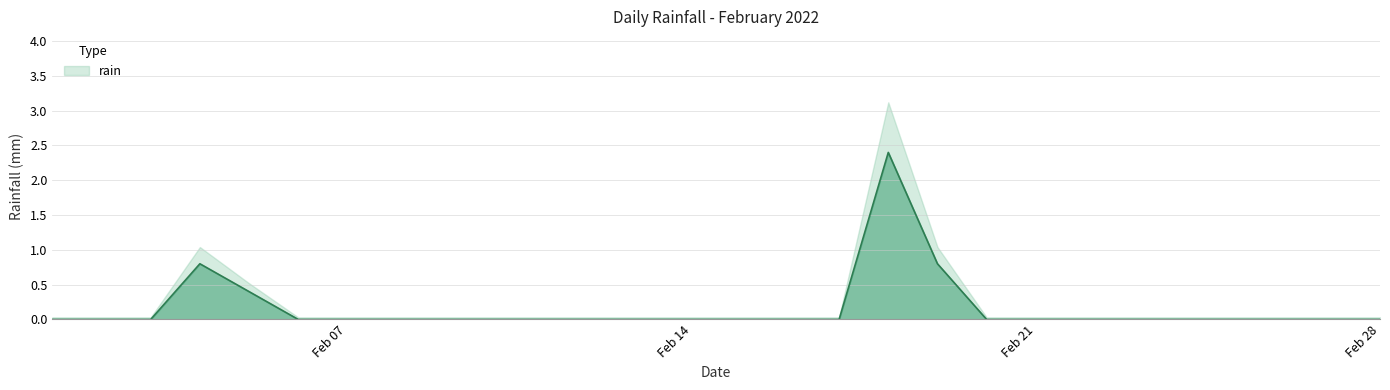

Rank the categories by value from highest to lowest.

2022-02-18, 2022-02-04, 2022-02-19, 2022-02-05, 2022-02-01, 2022-02-02, 2022-02-03, 2022-02-06, 2022-02-07, 2022-02-08, 2022-02-09, 2022-02-10, 2022-02-11, 2022-02-12, 2022-02-13, 2022-02-14, 2022-02-15, 2022-02-16, 2022-02-17, 2022-02-20, 2022-02-21, 2022-02-22, 2022-02-23, 2022-02-24, 2022-02-25, 2022-02-26, 2022-02-27, 2022-02-28